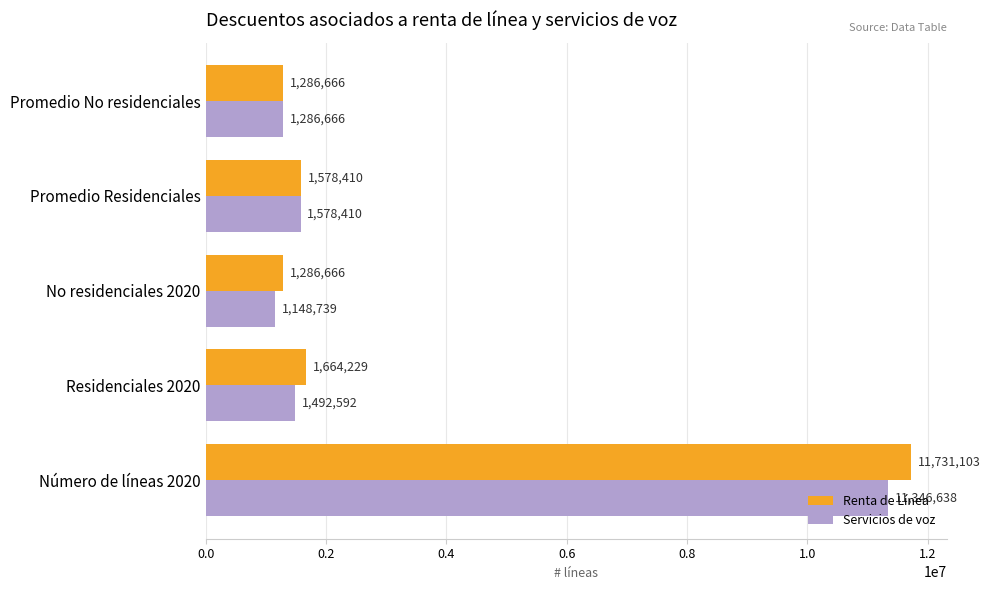

What is the minimum value shown in the chart?

1148739.1